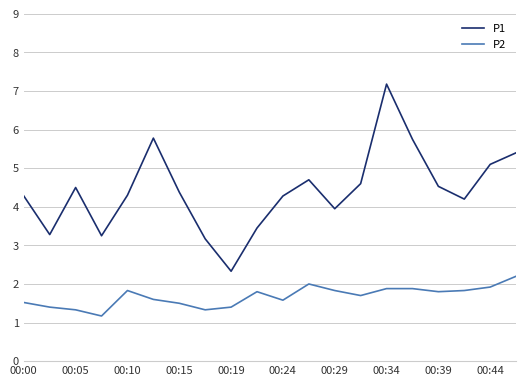

What is the maximum value shown in the chart?

7.2